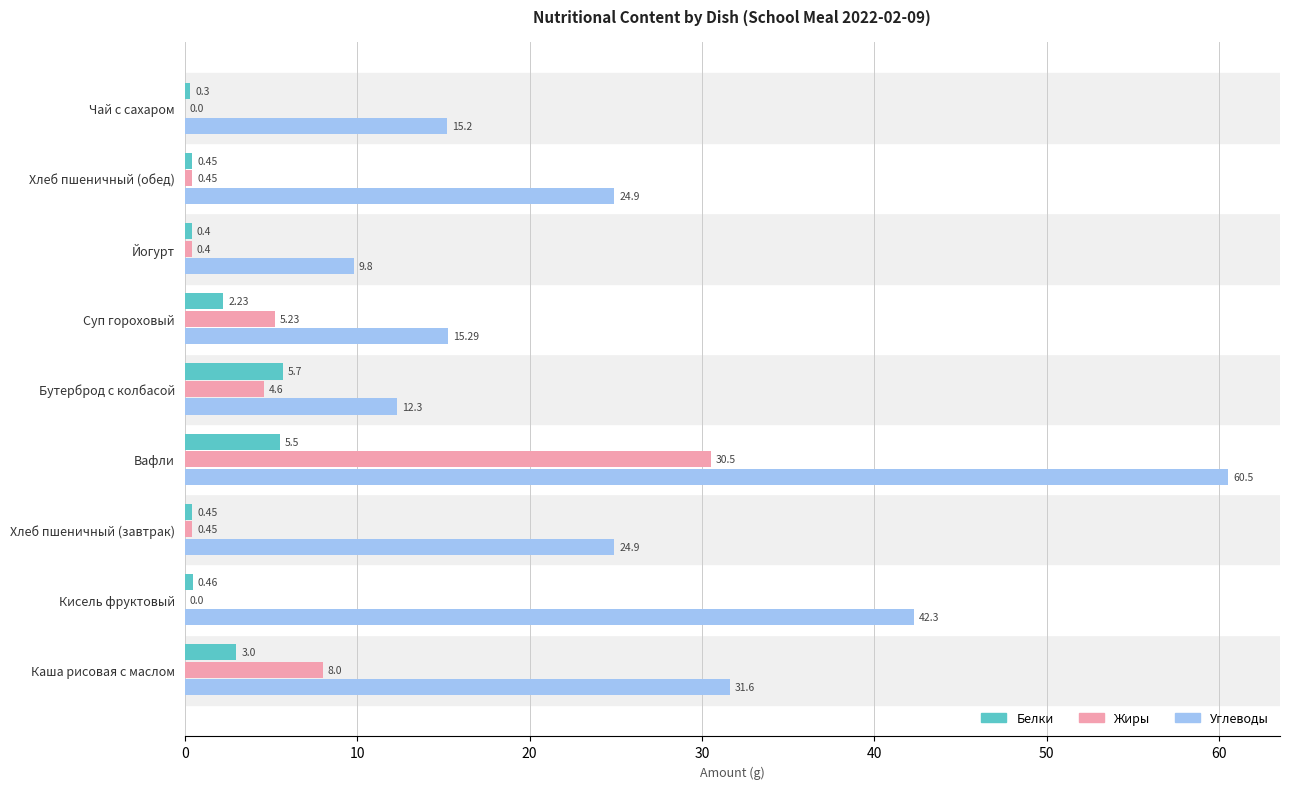

What are all the series names shown in the legend?

Белки, Жиры, Углеводы